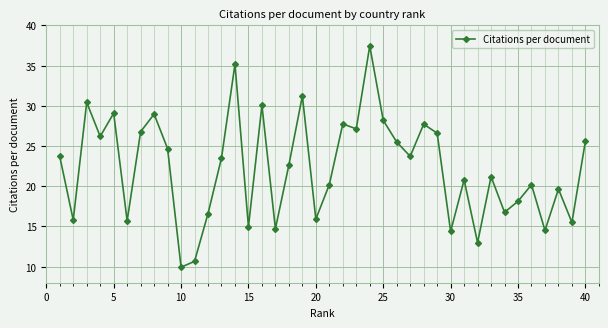

What is the value of the 16th point from the left?

30.1